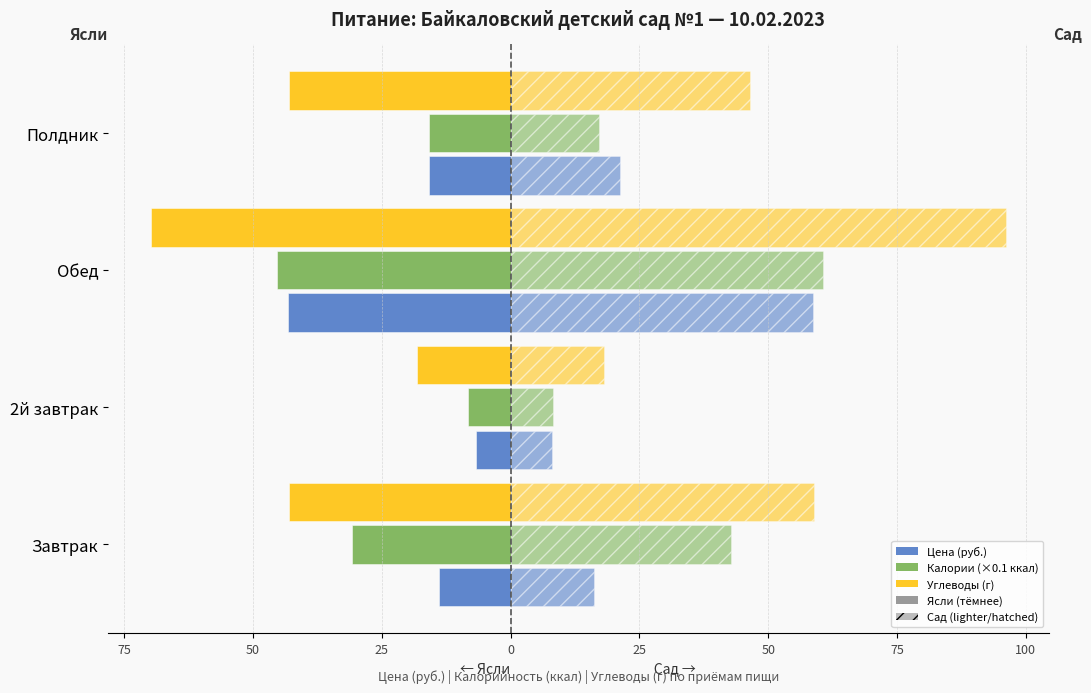

Reading right to left, transcribe all the data shown in this chart.

Цена (руб.) — Ясли: -15.9	-43.3	-6.7	-14.0
Цена (руб.) — Сад: 21.2	58.8	7.9	16.2
Калории (×0.1 ккал) — Ясли: -15.8	-45.3	-8.2	-30.9
Калории (×0.1 ккал) — Сад: 17.1	60.7	8.2	42.7
Углеводы (г) — Ясли: -42.9	-69.8	-18.1	-43.1
Углеводы (г) — Сад: 46.4	96.1	18.1	58.9